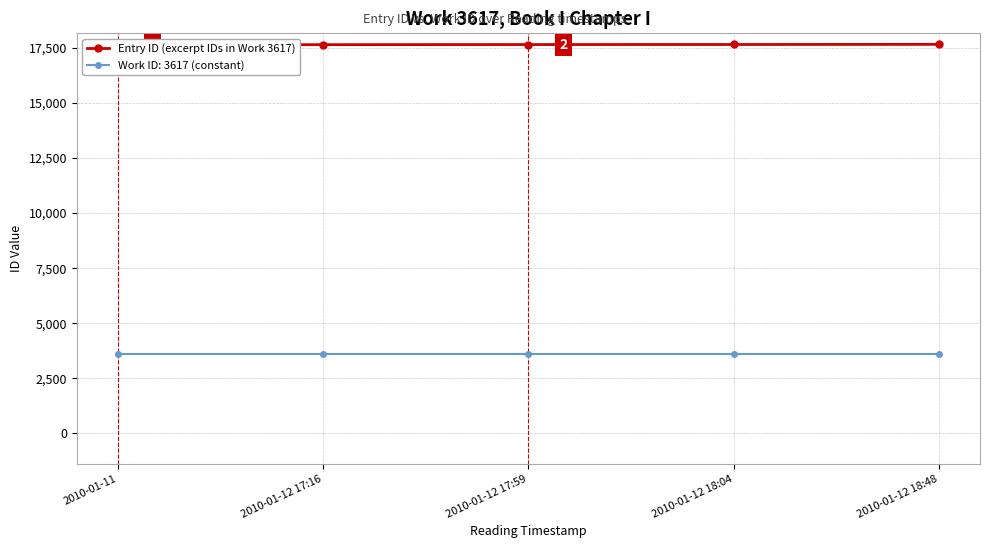

Rank the categories by value from highest to lowest.

2010-01-12 18:48, 2010-01-12 18:04, 2010-01-12 17:59, 2010-01-12 17:16, 2010-01-11